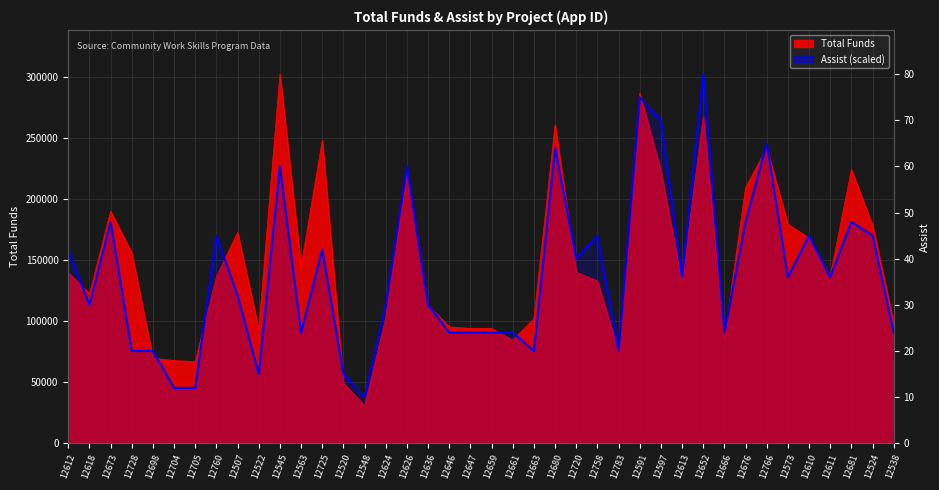

Reading right to left, what are all the values shown in this chart?

90570.0	169818.8	181140.0	135855.0	169818.8	135855.0	245293.8	181140.0	90570.0	301900.0	135855.0	264162.5	283031.2	75475.0	169818.8	150950.0	241520.0	75475.0	90570.0	90570.0	90570.0	90570.0	113212.5	226425.0	113212.5	37737.5	56606.2	158497.5	90570.0	226425.0	56606.2	120760.0	169818.8	45285.0	45285.0	75475.0	75475.0	181140.0	113212.5	158497.5